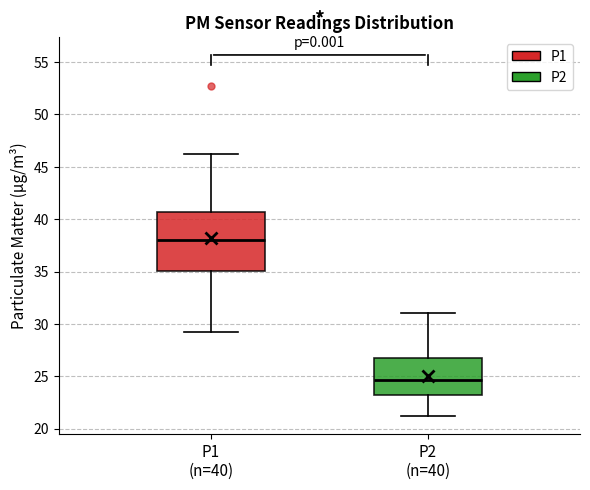

Reading left to right, transcribe this box plot: for each box, give where its median line is, the range the box spans, and where its two whiskers end, as read against the y-axis. The values are not printed on the chart, so give them approximately, as read against the axis.

P1 (n=40): median 38.0, box 35.0 to 40.5, whiskers 29.0 to 46.0
P2 (n=40): median 24.5, box 23.0 to 27.0, whiskers 21.5 to 31.0